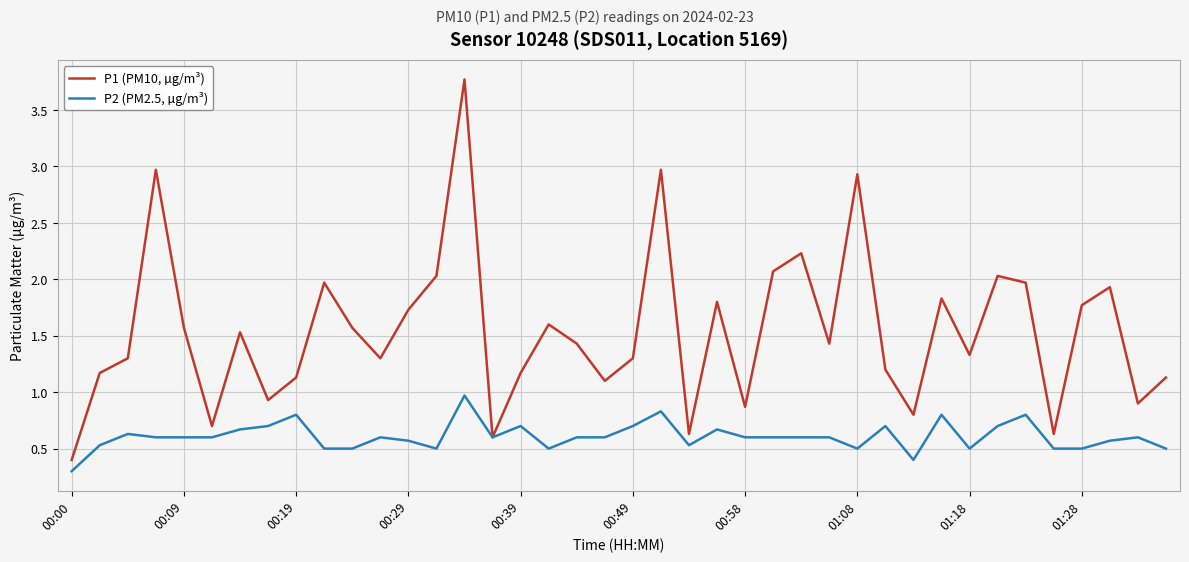

How many series are shown in this chart?

2